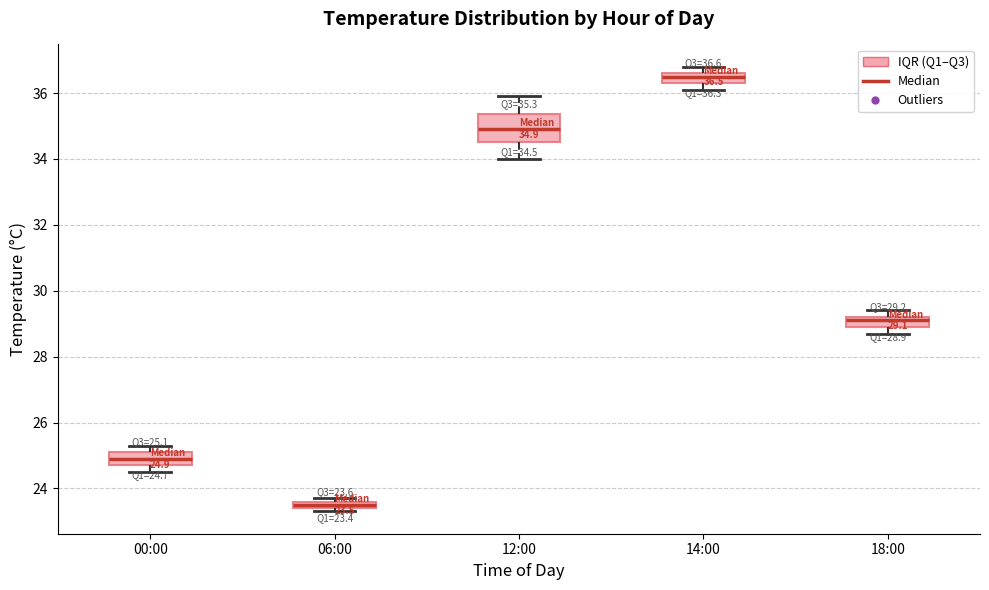

Which box's median line is the highest?

14:00